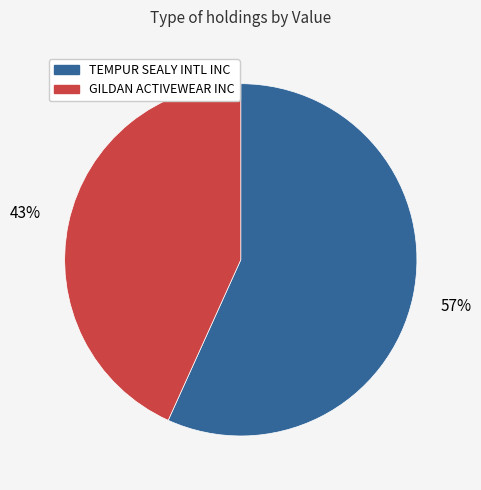

How many slices are in this pie chart?

2